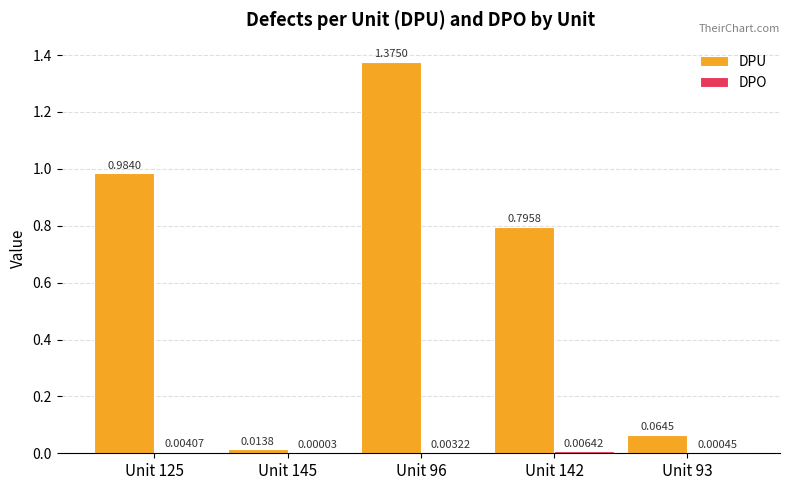

Which series has the largest range (max minus min)?

DPU